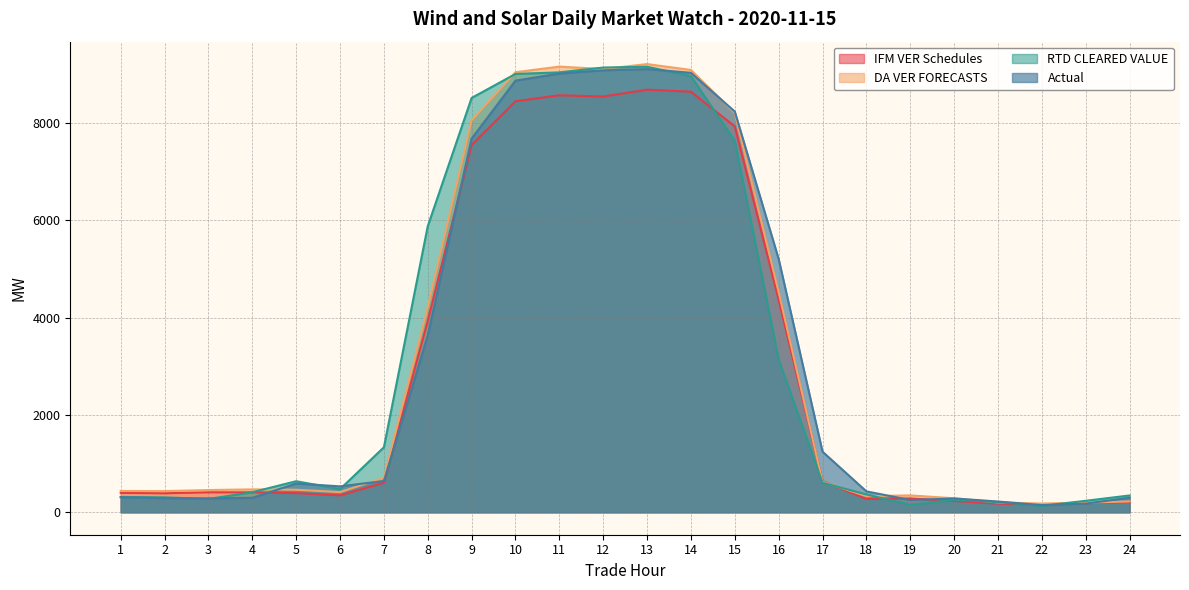

What is the difference between the second highest and minimum values in the Actual series?

8930.5